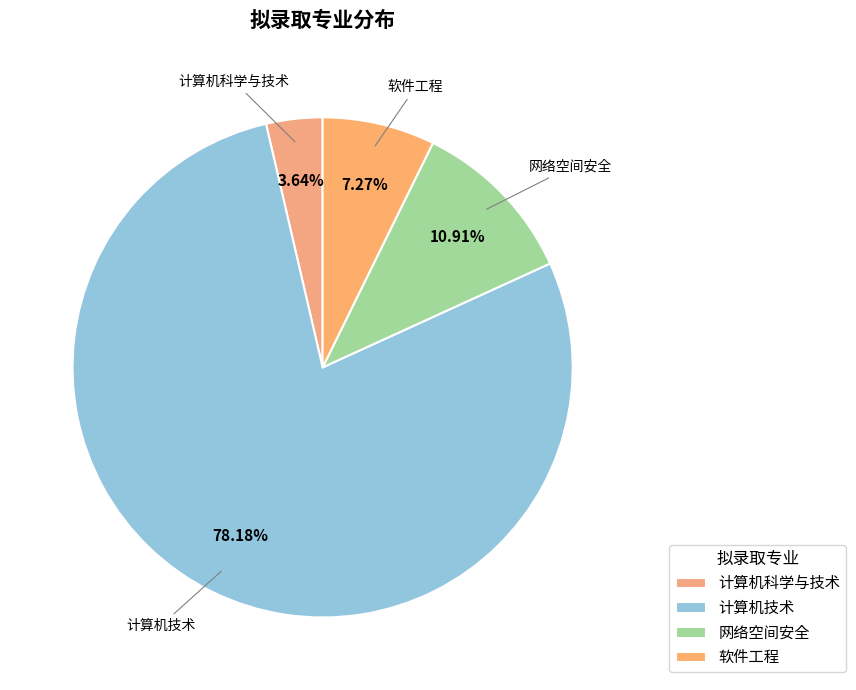

What is the total percentage of 网络空间安全 and 计算机科学与技术?

14.5%